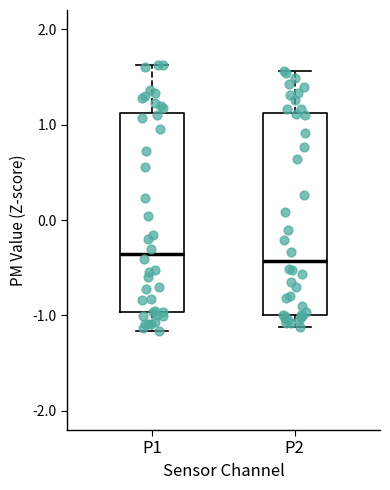

Reading left to right, transcribe this box plot: for each box, give where its median line is, the range the box spans, and where its two whiskers end, as read against the y-axis. The values are not printed on the chart, so give them approximately, as read against the axis.

P1: median -0.4, box -1.0 to 1.1, whiskers -1.2 to 1.6
P2: median -0.4, box -1.0 to 1.1, whiskers -1.1 to 1.6